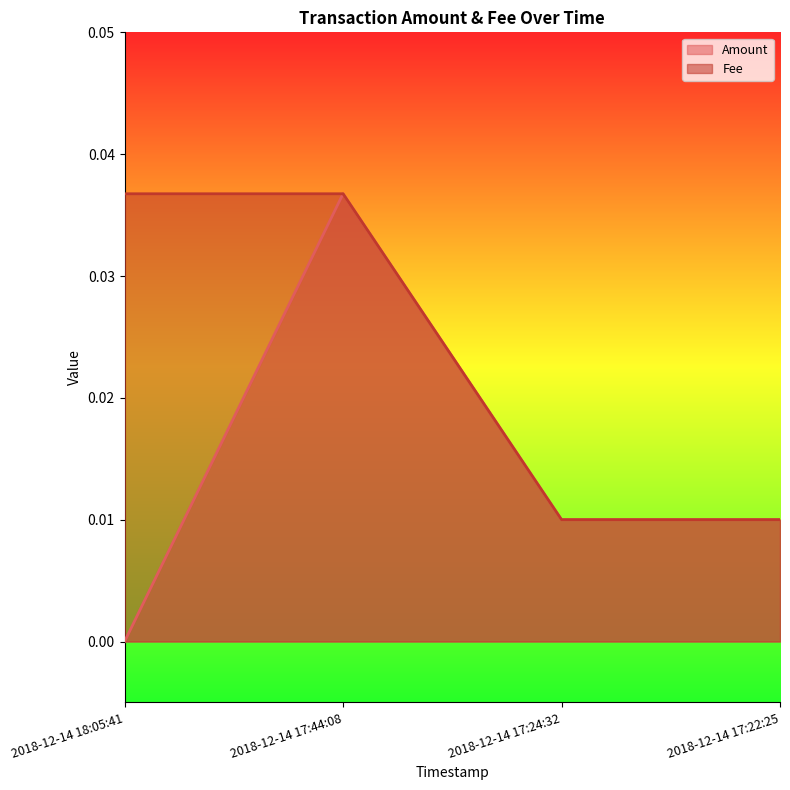

True or false: Amount and Fee cross at least once.

False